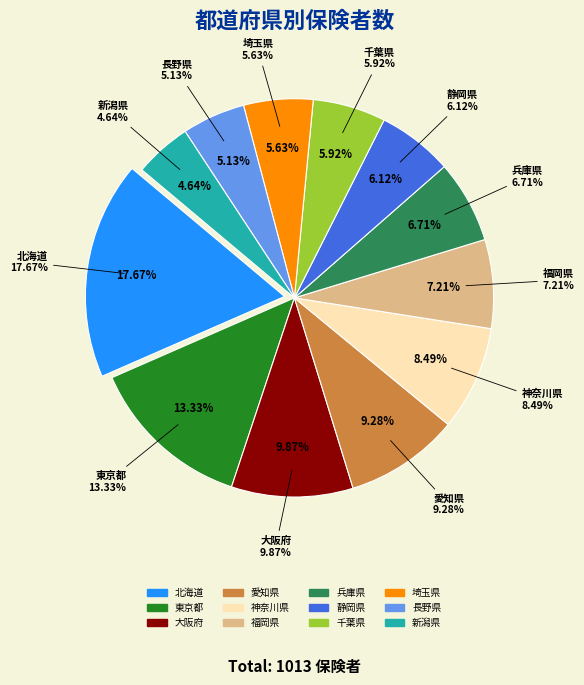

Rank the categories by value from lowest to highest.

新潟県, 長野県, 埼玉県, 千葉県, 静岡県, 兵庫県, 福岡県, 神奈川県, 愛知県, 大阪府, 東京都, 北海道